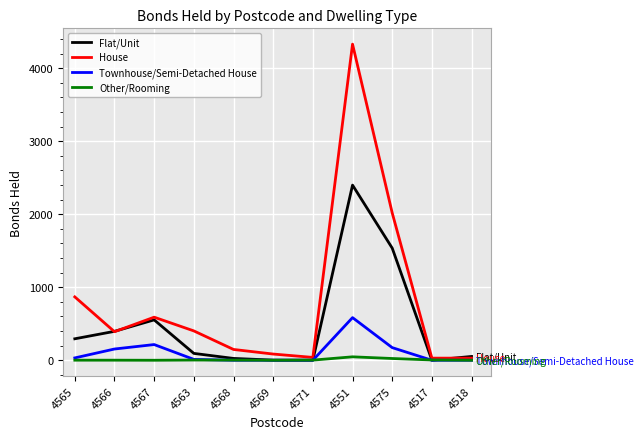

The House series shows 1208 at 4575. True or false?

False